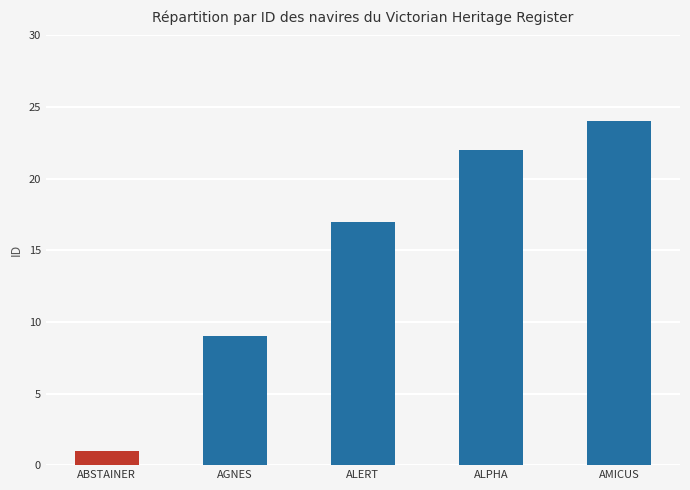

What is the value of the 4th bar from the left?

22